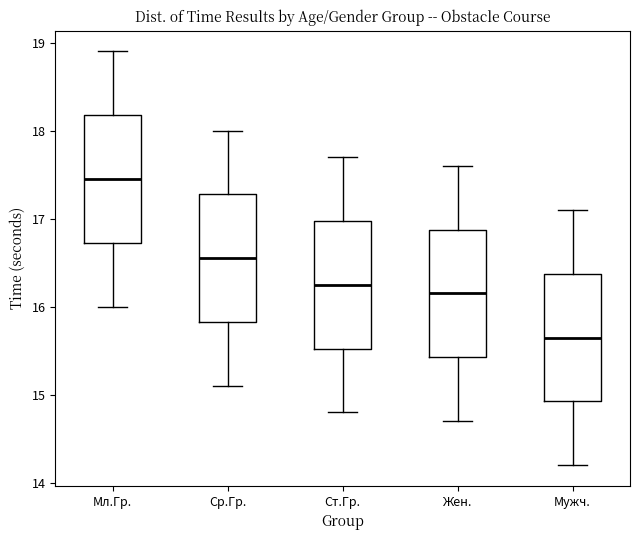

Reading left to right, read every box against the y-axis: the position of its median line, the range the box covers, and the ends of its whiskers. The values are not printed on the chart, so give them approximately, as read against the axis.

Мл.Гр.: median 17.5, box 16.7 to 18.2, whiskers 16.0 to 18.9
Ср.Гр.: median 16.6, box 15.8 to 17.3, whiskers 15.1 to 18.0
Ст.Гр.: median 16.3, box 15.5 to 17.0, whiskers 14.8 to 17.7
Жен.: median 16.2, box 15.4 to 16.9, whiskers 14.7 to 17.6
Мужч.: median 15.7, box 14.9 to 16.4, whiskers 14.2 to 17.1